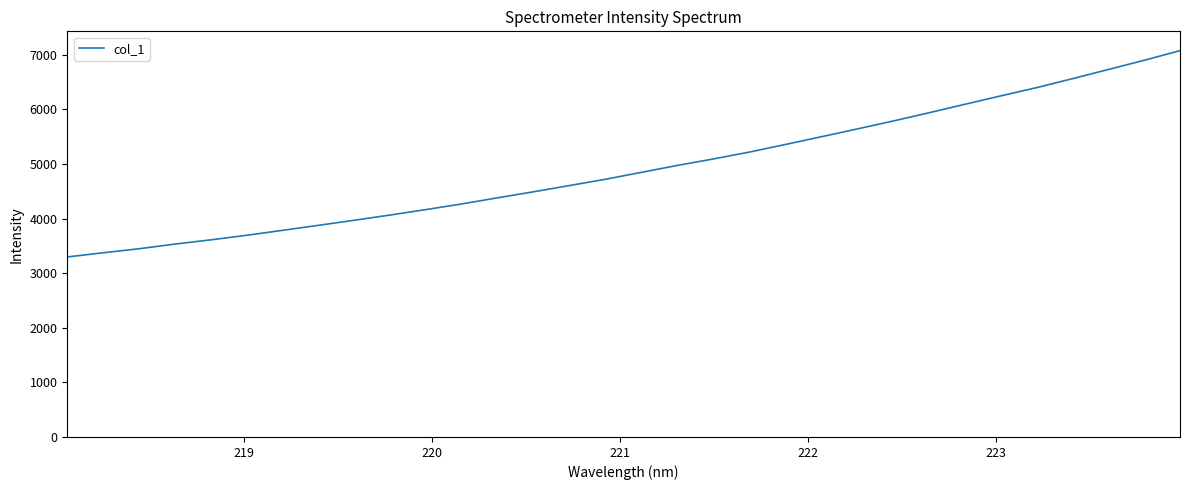

What is the minimum value shown in the chart?

3296.7